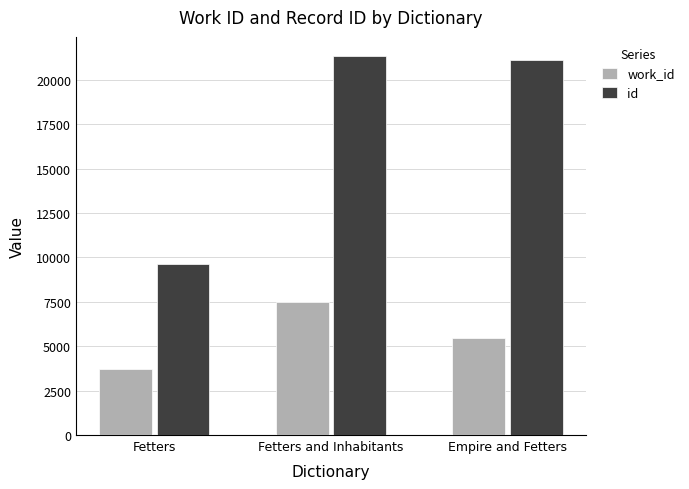

Where is work_id nearest to the value 5615?

Empire and Fetters